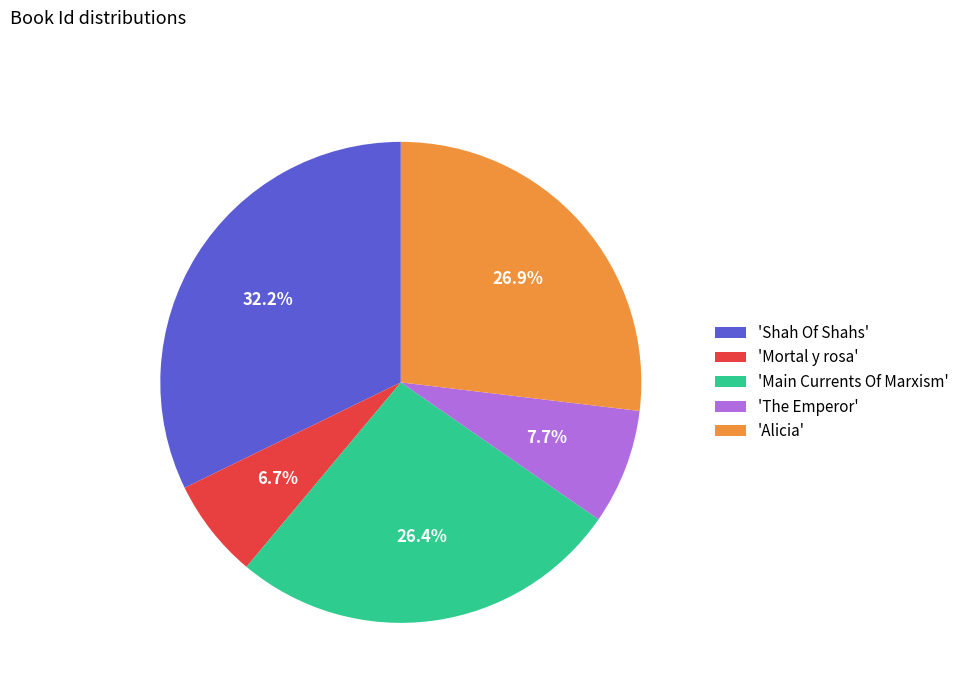

Which has a higher value, 'Mortal y rosa' or 'Shah Of Shahs'?

'Shah Of Shahs'